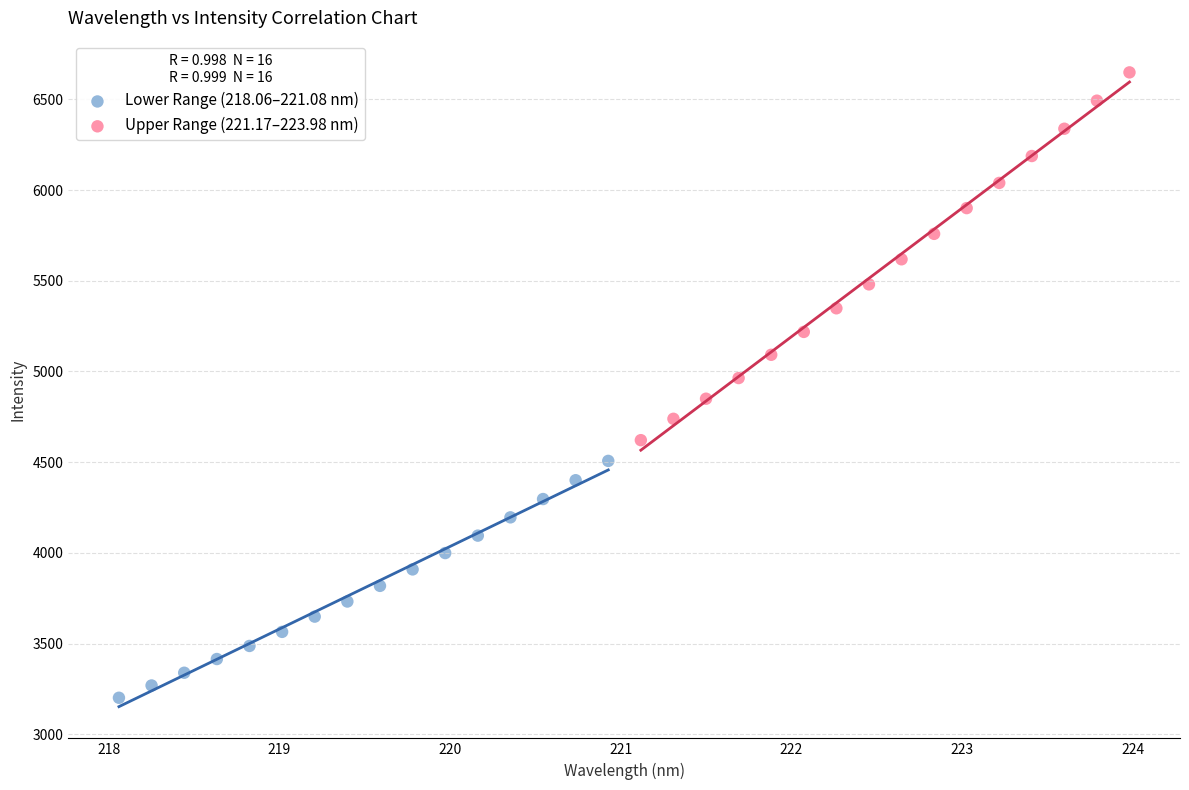

Which series has the largest Y range (max minus min)?

Upper Range (221.17–223.98 nm)